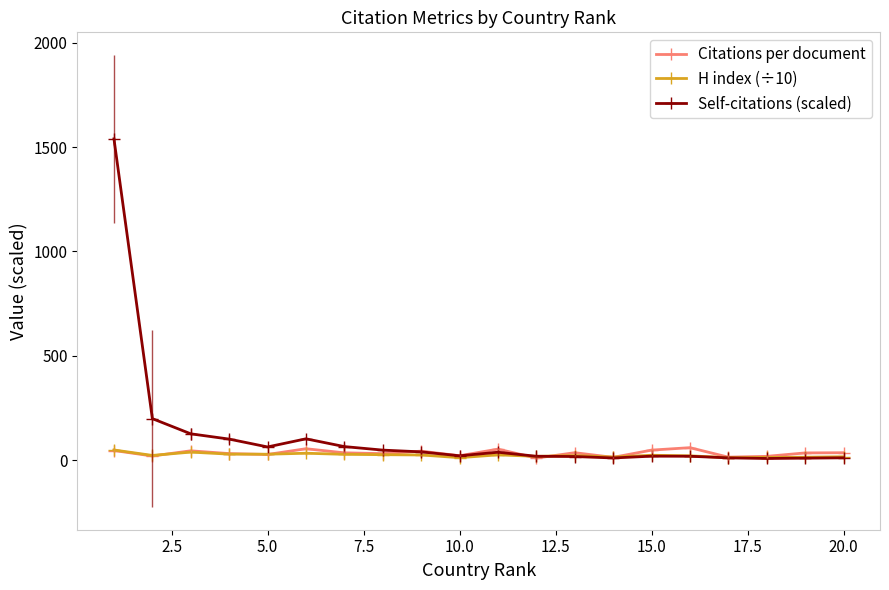

True or false: H index (÷10) has more than 2 interior local peaks.

True